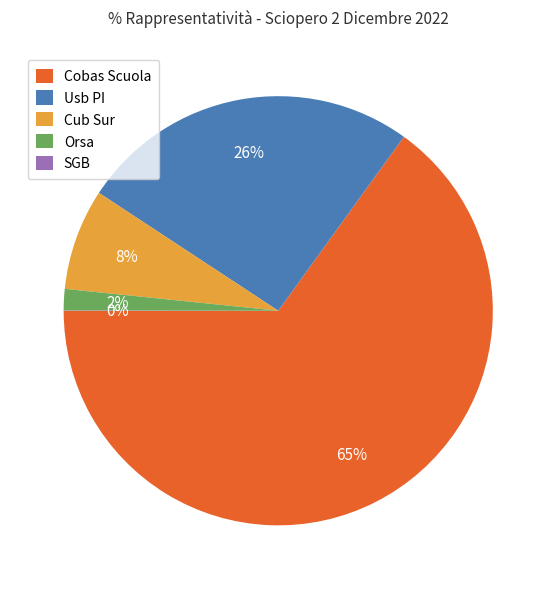

Do Cobas Scuola and Usb PI together represent more than half of the pie?

Yes